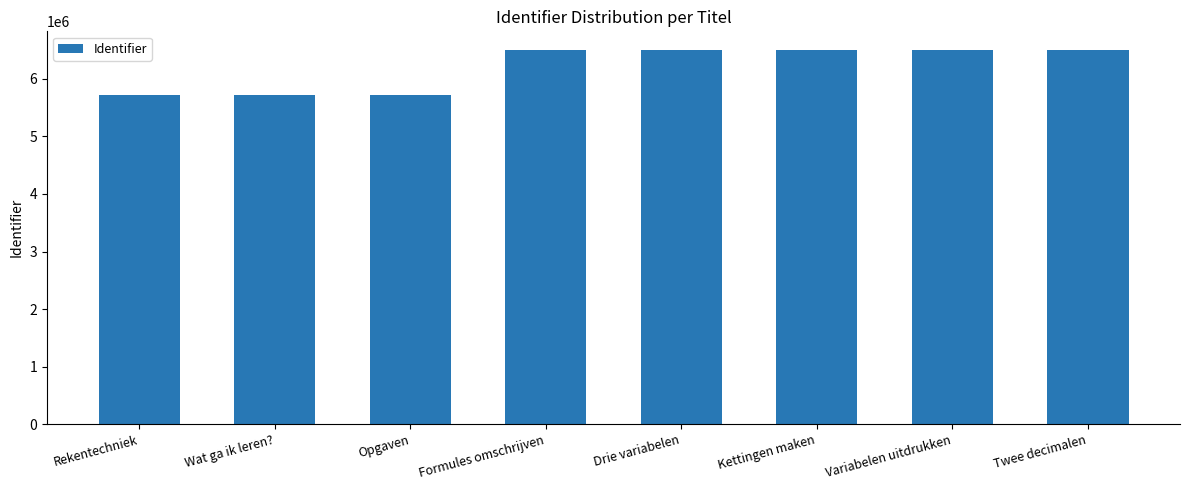

What is the label of the 7th bar from the right?

Wat ga ik leren?